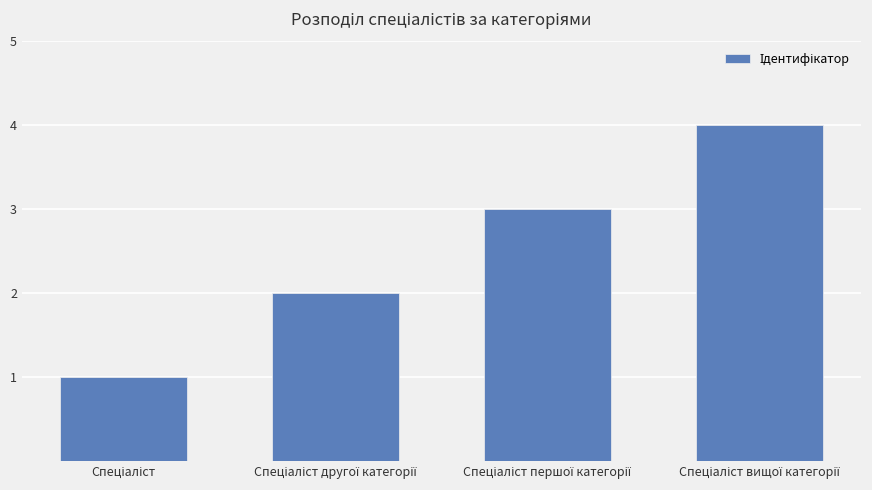

What is the maximum value shown in the chart?

4